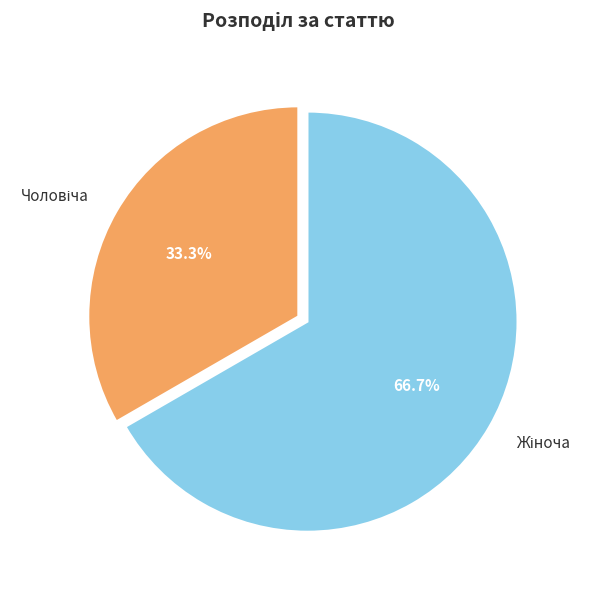

Is there any slice that represents more than half of the pie?

Yes